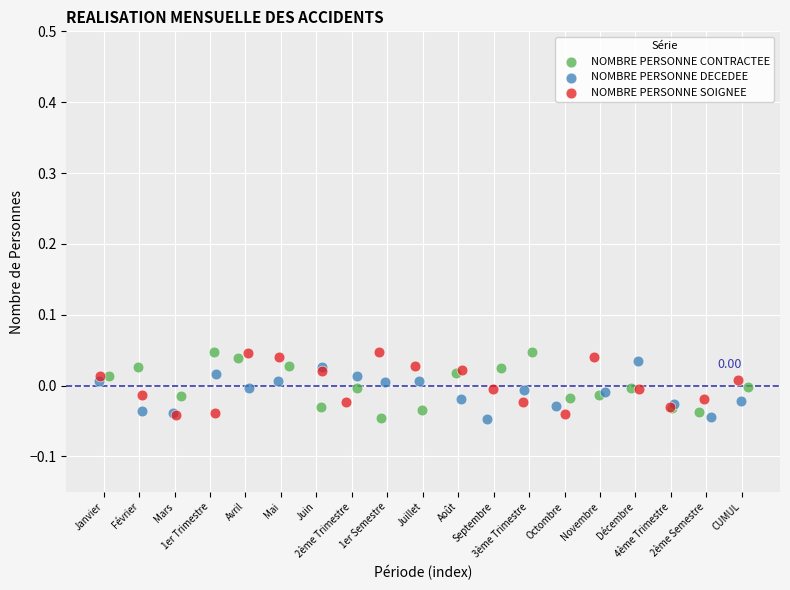

What are all the series names shown in the legend?

NOMBRE PERSONNE CONTRACTEE, NOMBRE PERSONNE DECEDEE, NOMBRE PERSONNE SOIGNEE